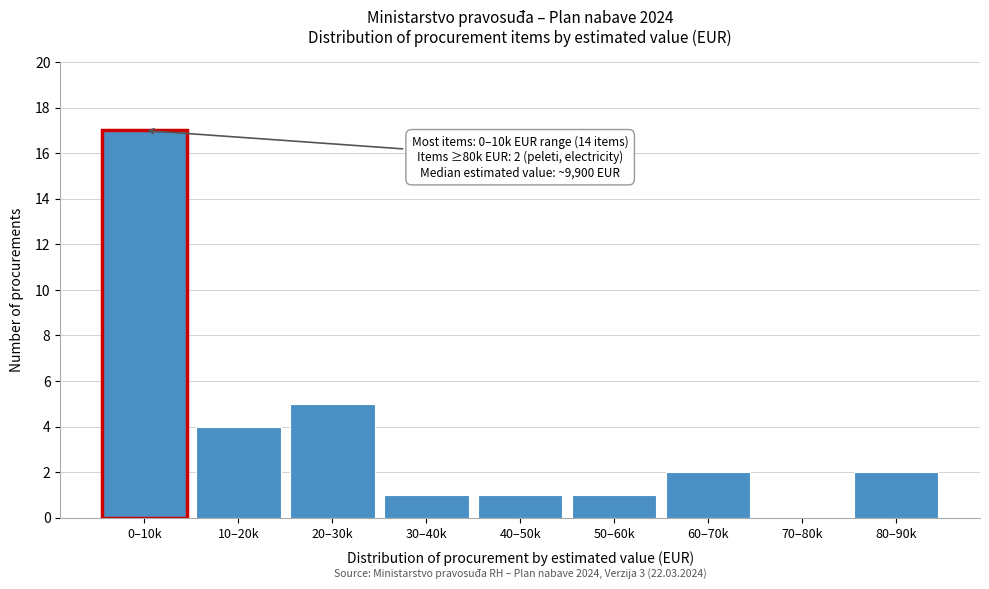

Reading left to right, what are all the values shown in this chart?

0–10k=17	10–20k=4	20–30k=5	30–40k=1	40–50k=1	50–60k=1	60–70k=2	70–80k=0	80–90k=2